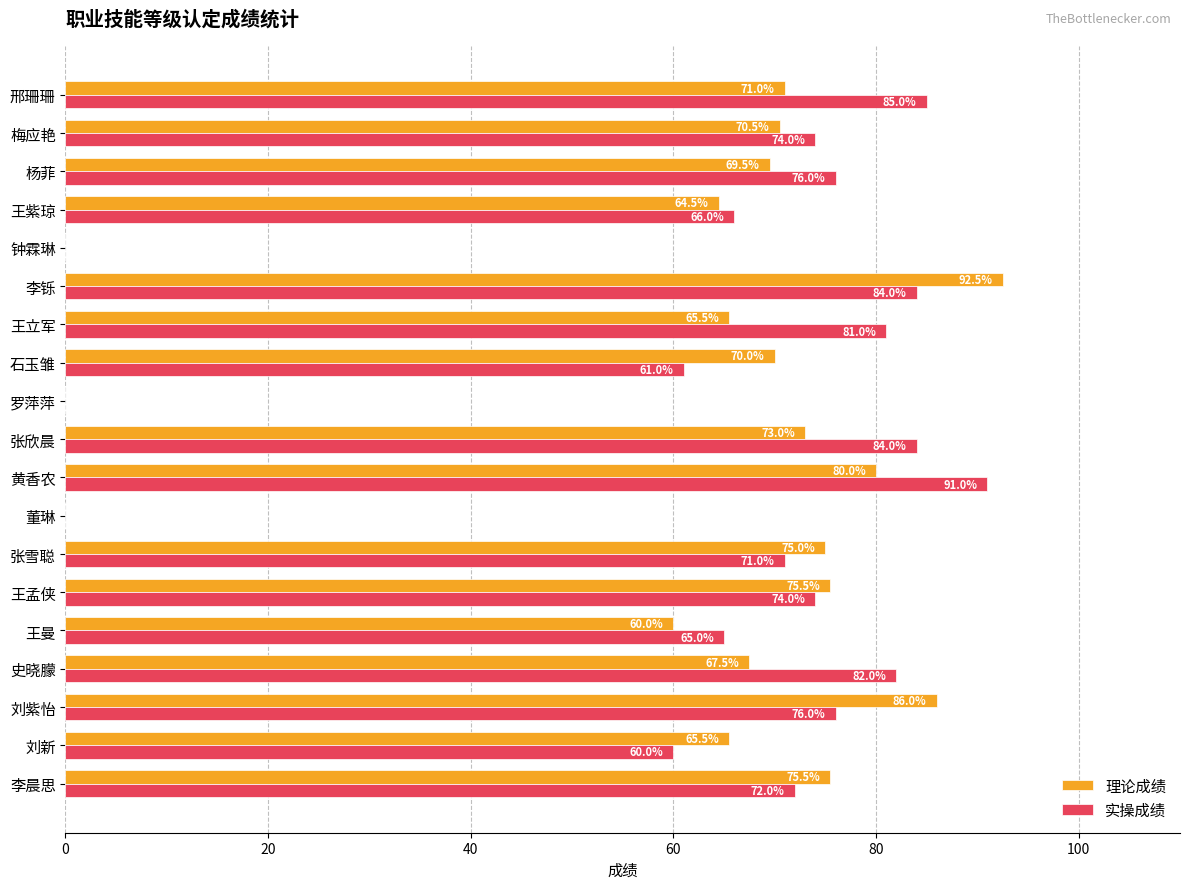

What is the sum of all 实操成绩 values?

1202.0